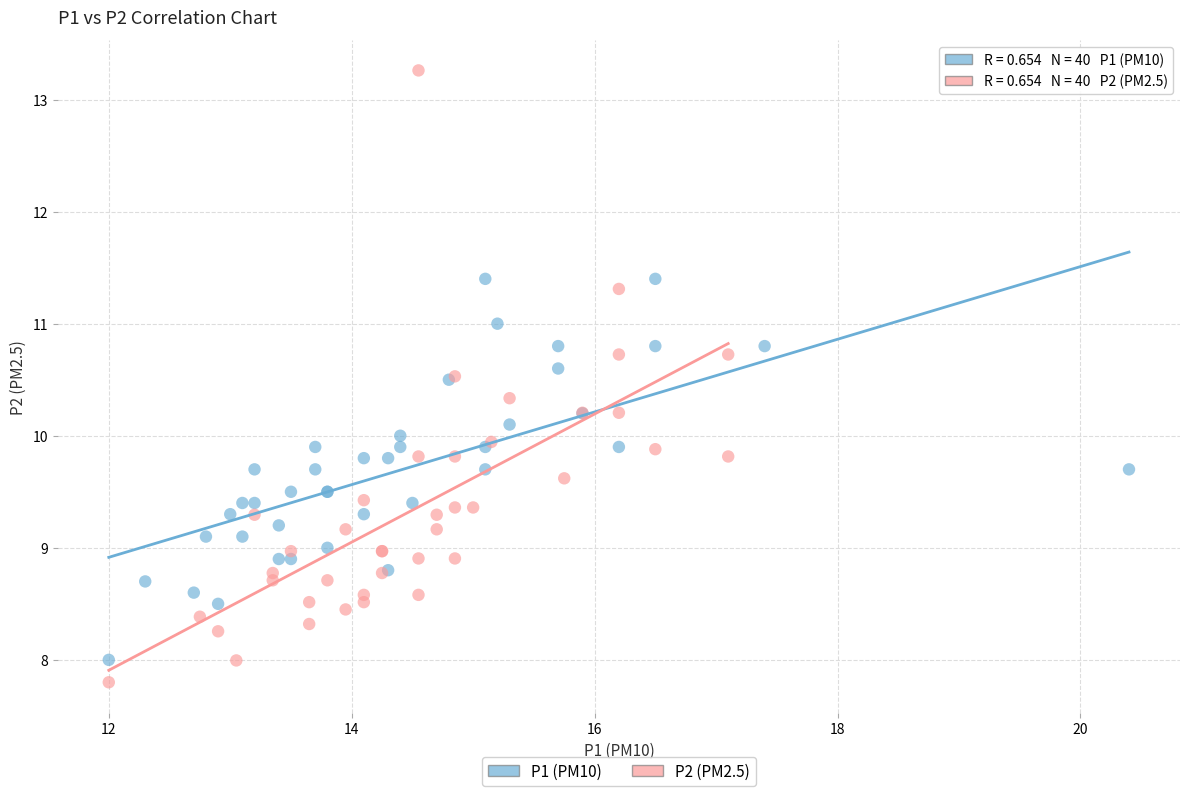

Which series reaches the maximum Y coordinate?

P2 (PM2.5)